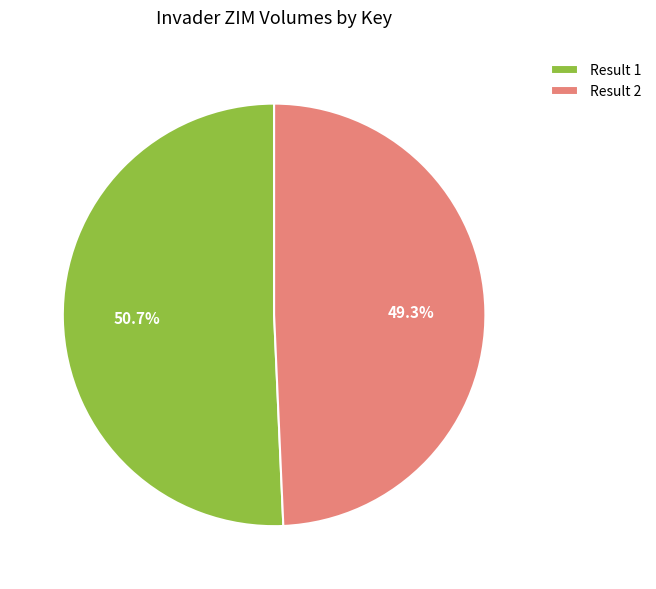

To the nearest percent, what portion does Result 1 represent?

51%